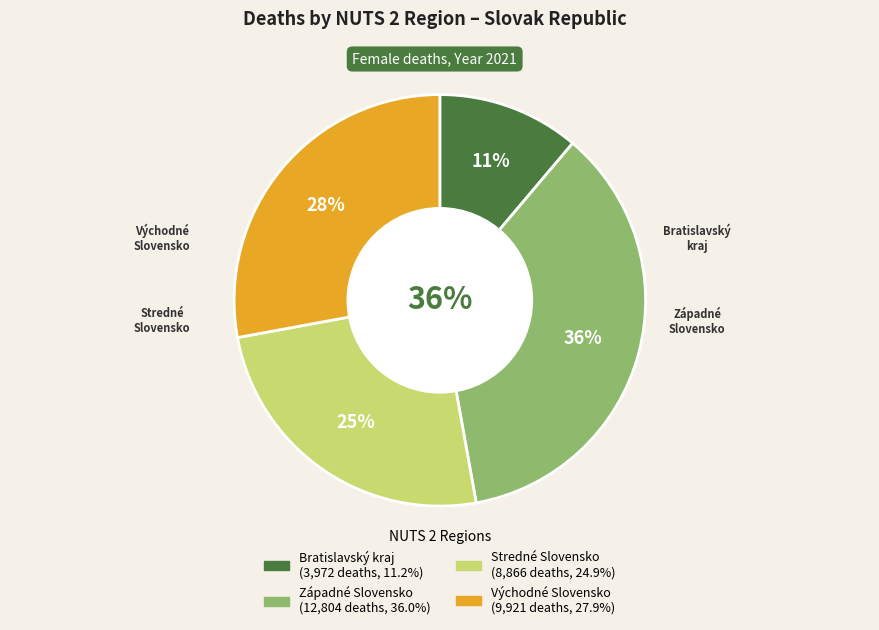

How many segments does this pie chart have?

4